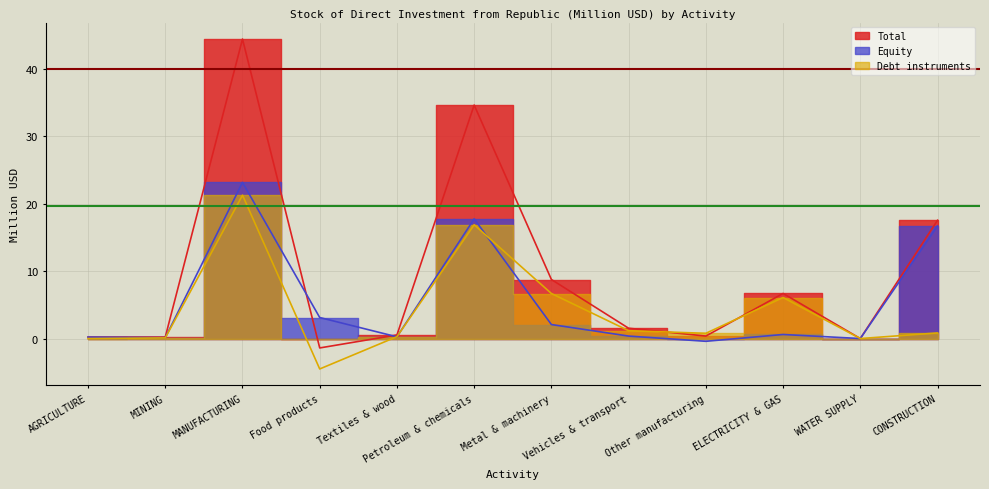

The value of Debt instruments at ELECTRICITY & GAS is 3.4. True or false?

False